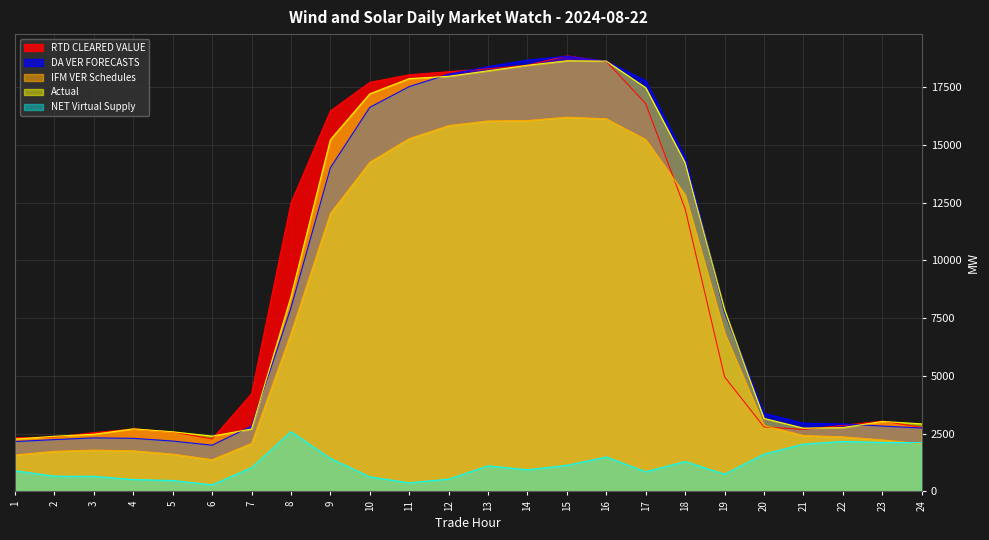

What is the value of the RTD CLEARED VALUE point at the 17th from the left?

16784.5